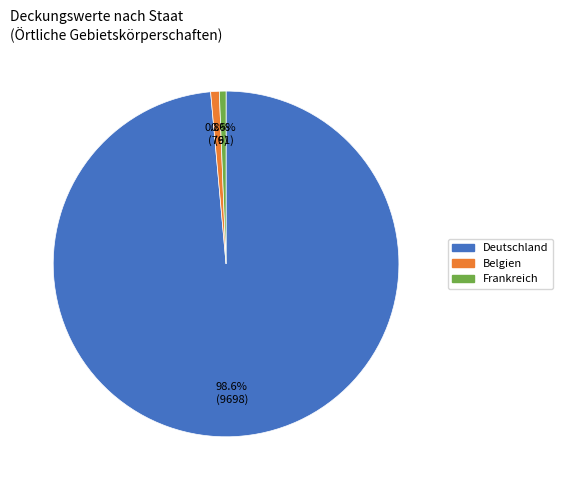

Does any single category account for the majority?

Yes